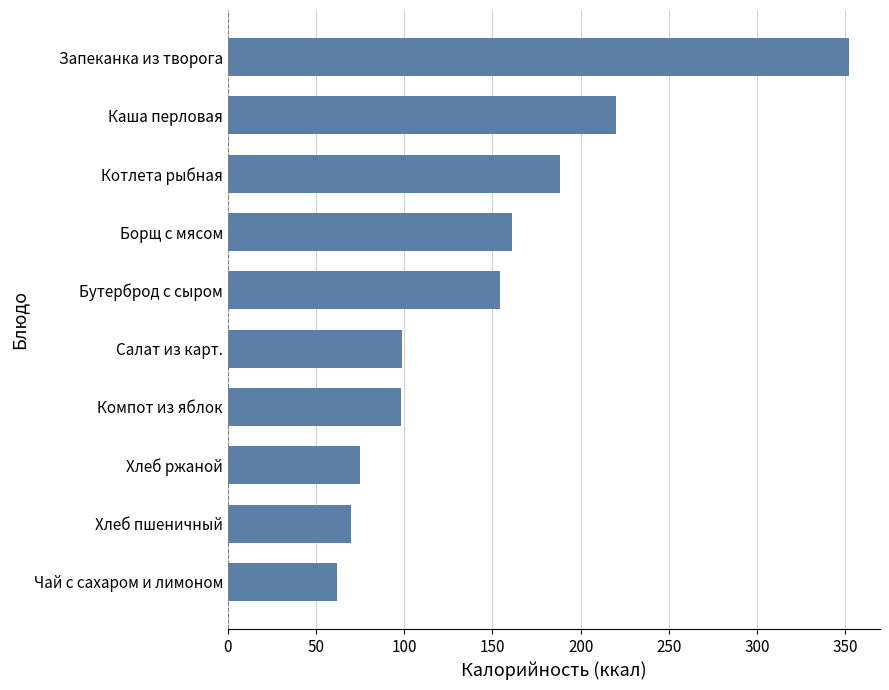

What is the difference between the maximum and minimum values?

290.0